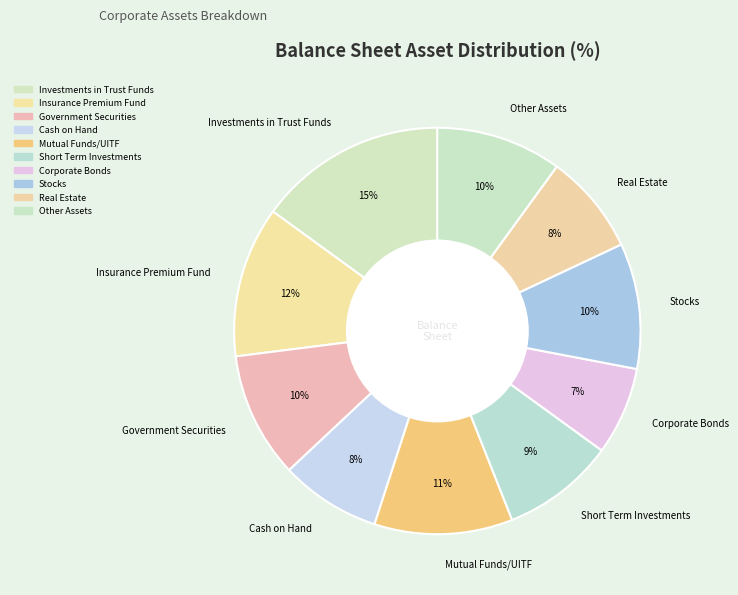

Which has a higher value, Other Assets or Mutual Funds/UITF?

Mutual Funds/UITF